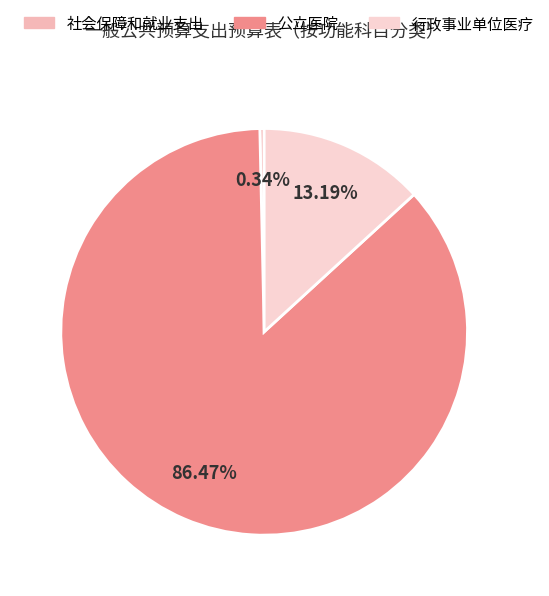

To the nearest percent, what is the combined percentage of 社会保障和就业支出 and 公立医院?

87%